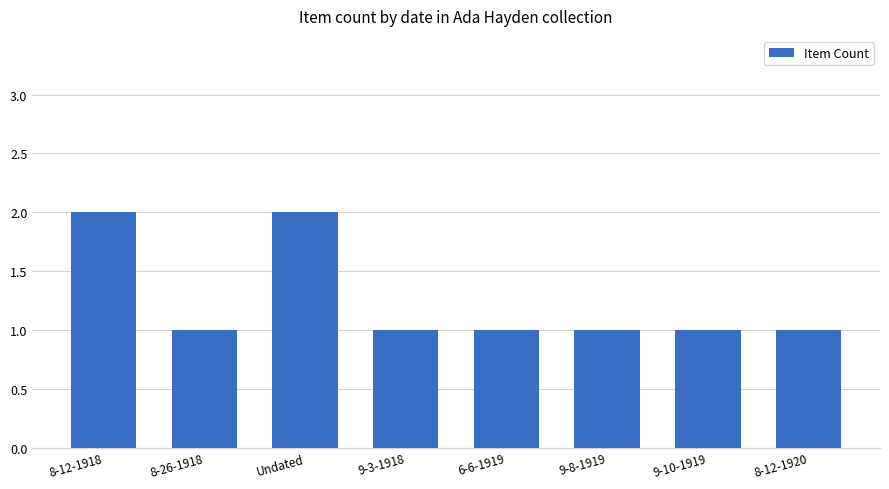

Does the chart contain stacked bars?

No